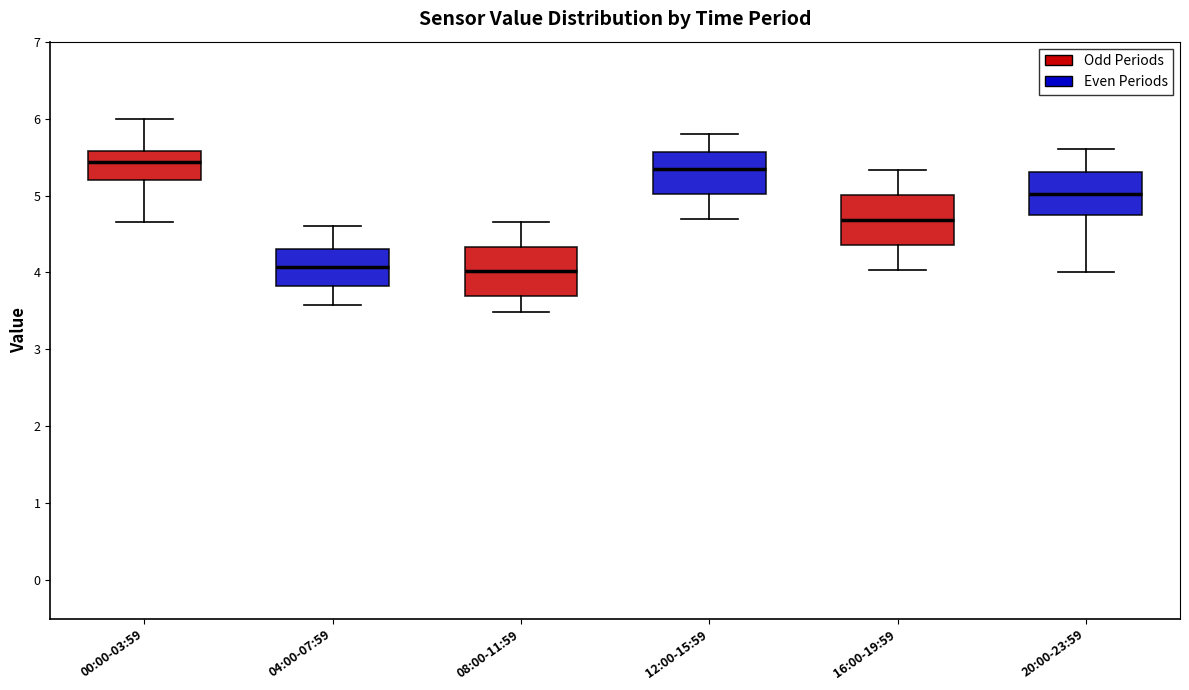

Where does the lower whisker of the box for 12:00-15:59 end on the y-axis? The values are not printed on the chart, so give them approximately, as read against the axis.

4.7